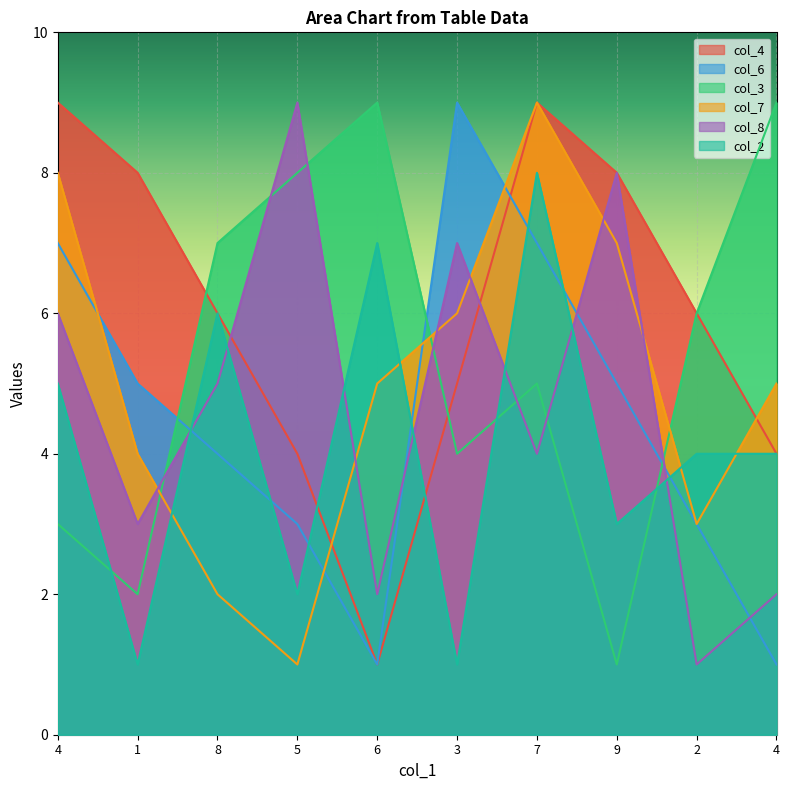

What is the difference between the highest and lowest values at 8?

5